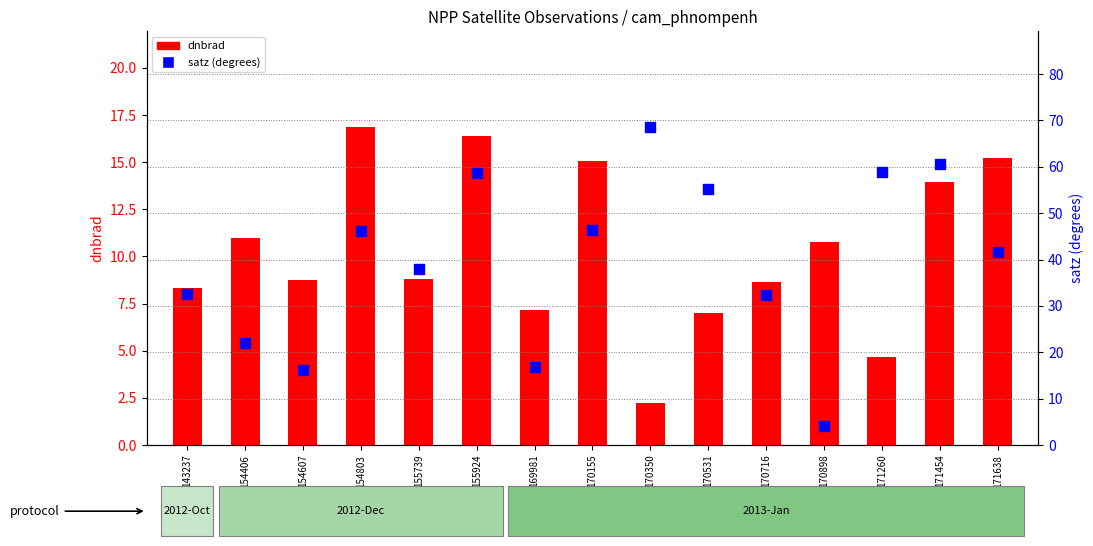

Which series reaches the maximum Y coordinate?

satz (degrees)